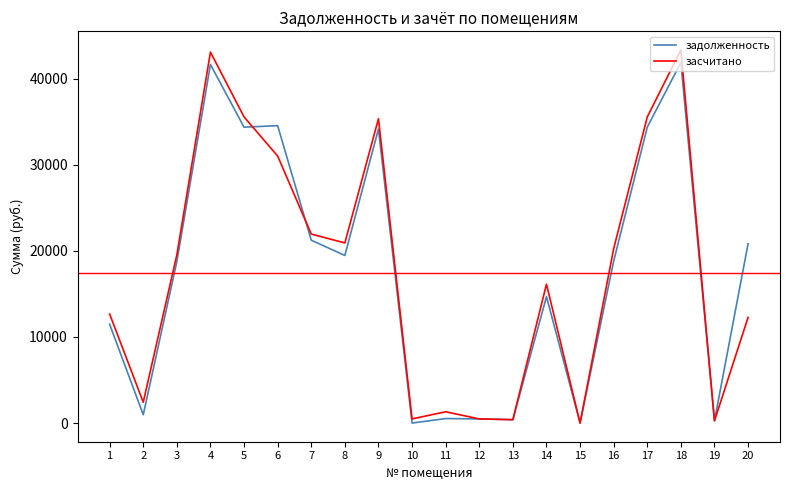

At which category does засчитано reach its first local valley?

2